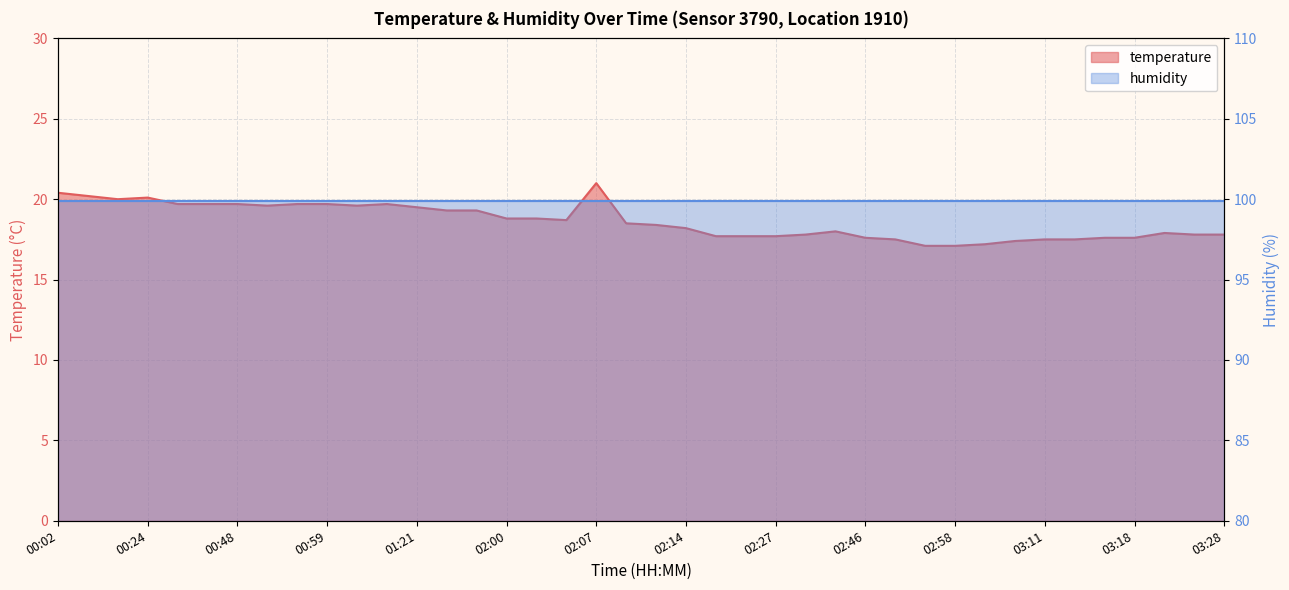

How many interior local peaks (higher than both neighbors) does the data have?

5